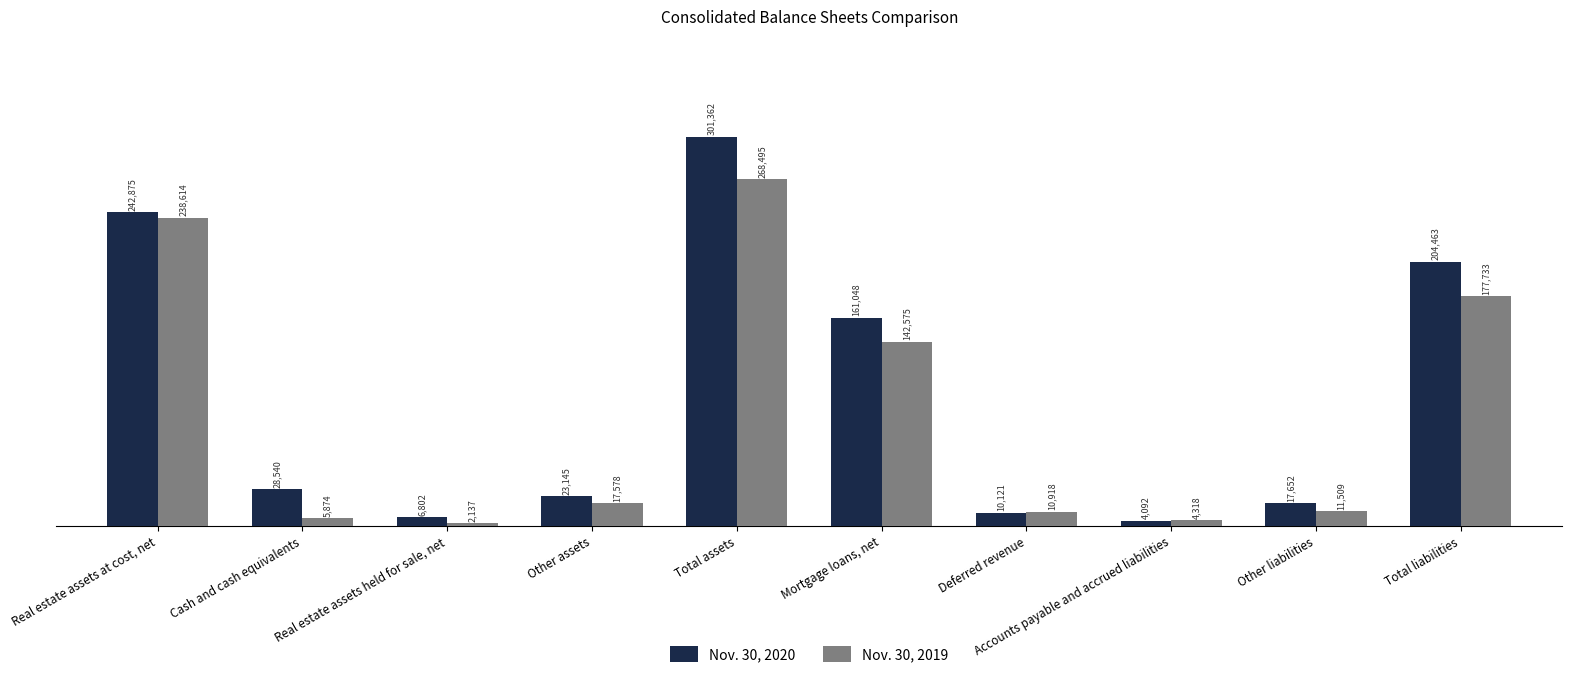

Which series has the widest spread of values?

Nov. 30, 2020